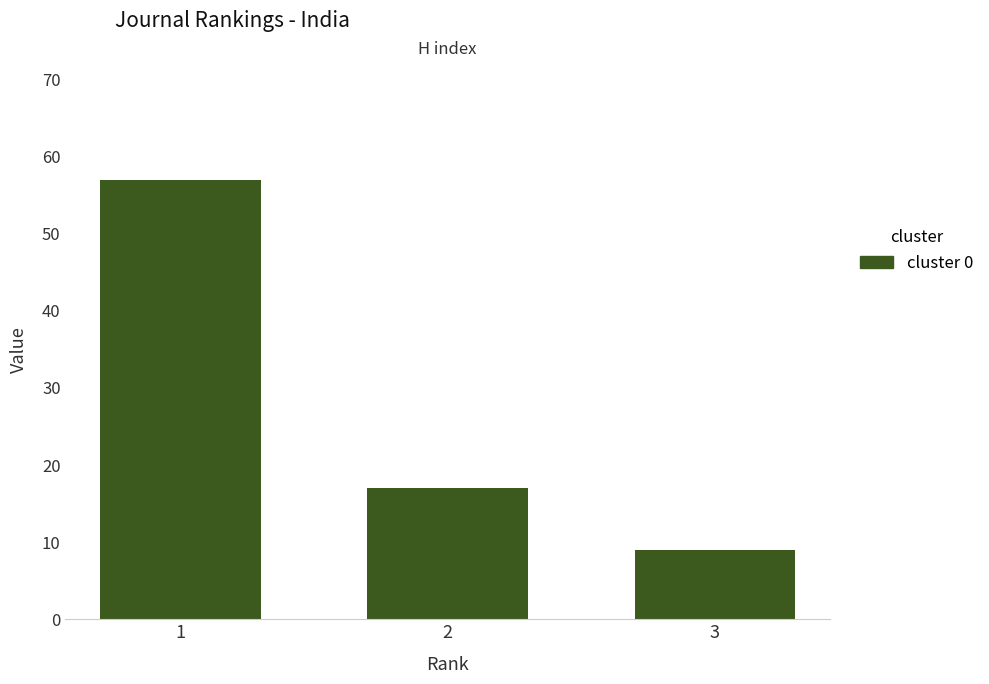

The value at 2 is 11. True or false?

False